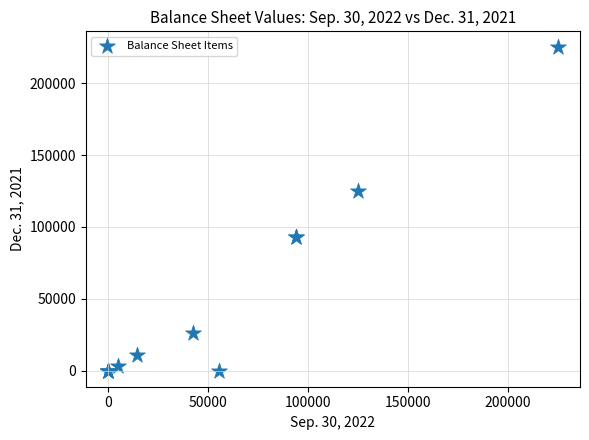

What Y value in the scatter plot is closest to 112500?

125000.0